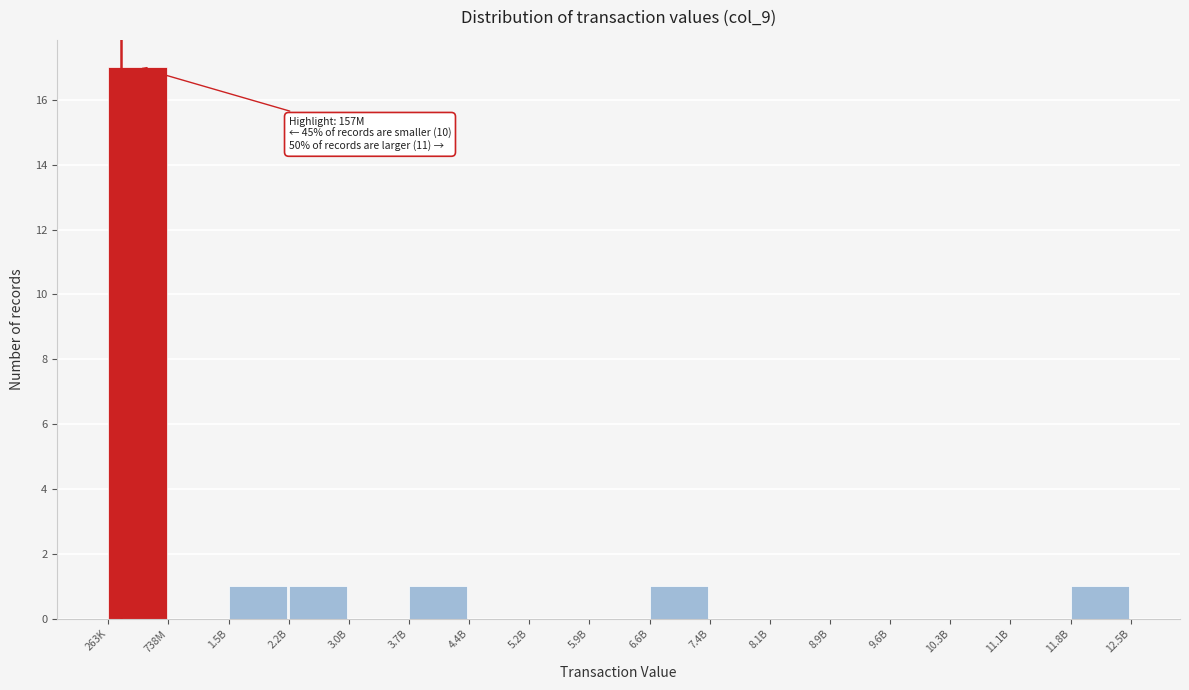

Reading left to right, transcribe all the data shown in this chart.

263K=17	738M=0	1.5B=1	2.2B=1	3.0B=0	3.7B=1	4.4B=0	5.2B=0	5.9B=0	6.6B=1	7.4B=0	8.1B=0	8.9B=0	9.6B=0	10.3B=0	11.1B=0	11.8B=1